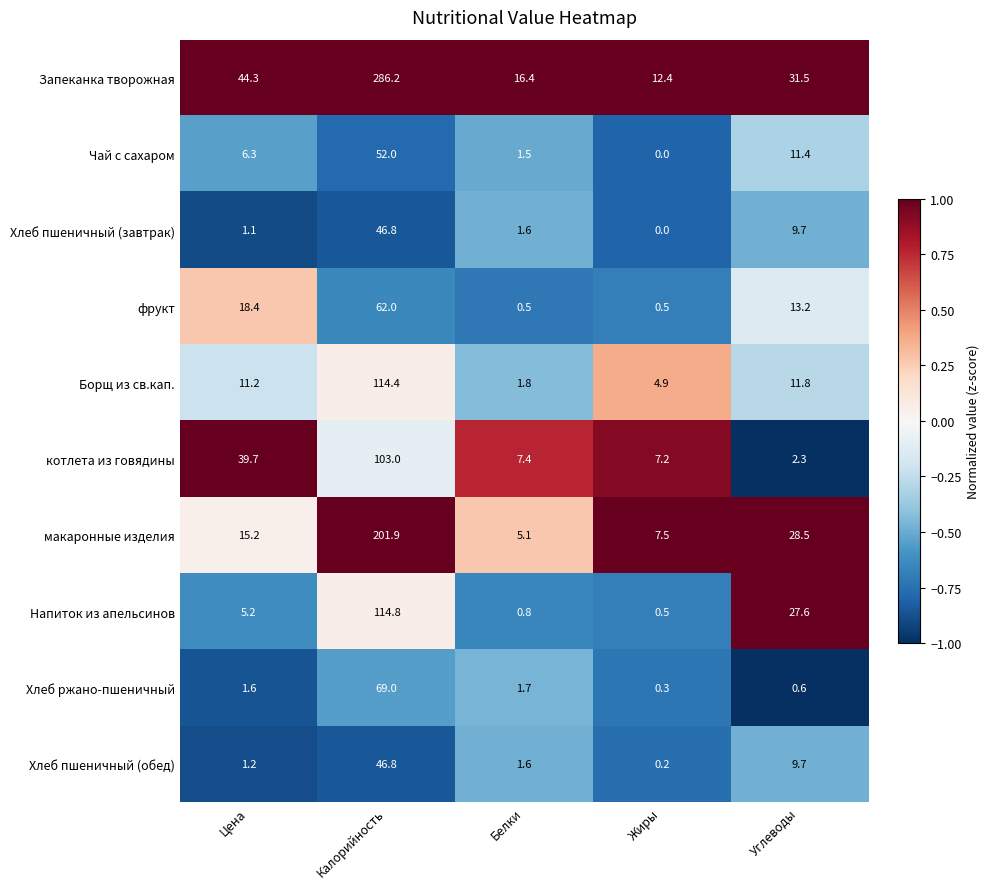

Is it true that Хлеб пшеничный (обед) equals 1.6 at Белки?

True